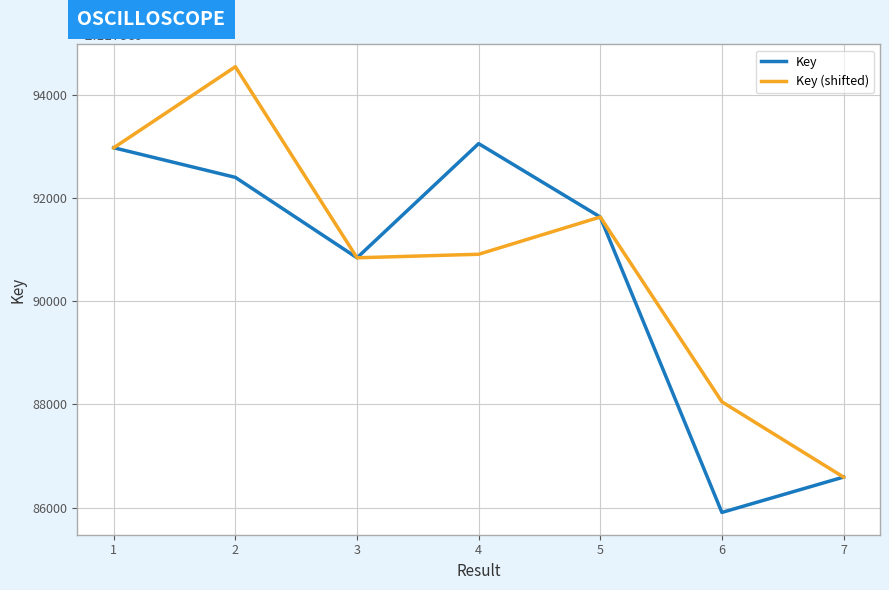

List the series in order of their overall mean, lowest first.

Key, Key (shifted)